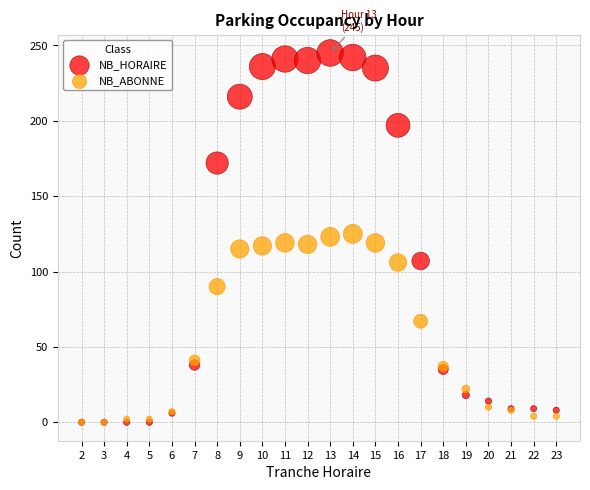

In the NB_ABONNE series, what Y value is closest to 62?

67